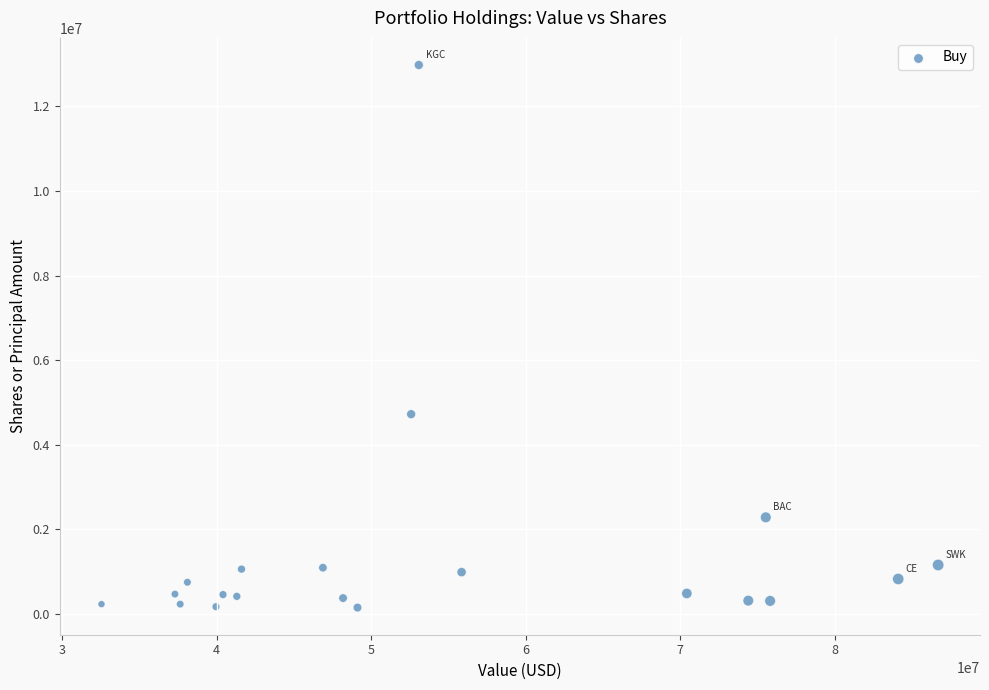

What Y value in the scatter plot is closest to 6562199?

4720394